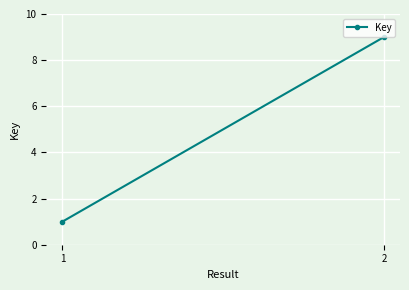

How many lines are shown in the chart?

1